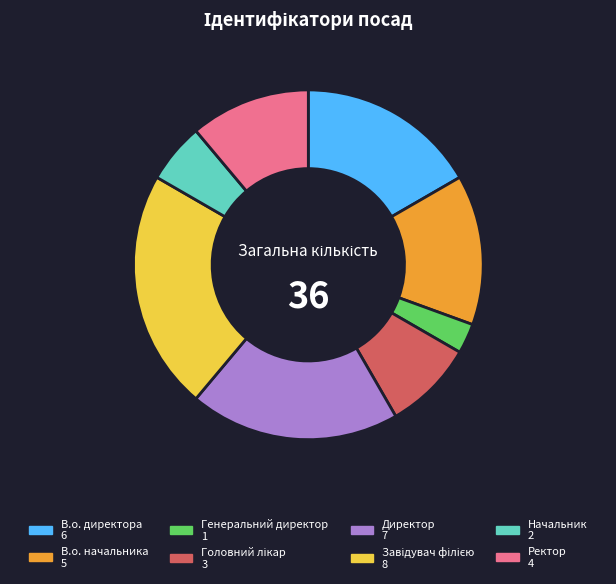

Is there a majority slice in this chart?

No